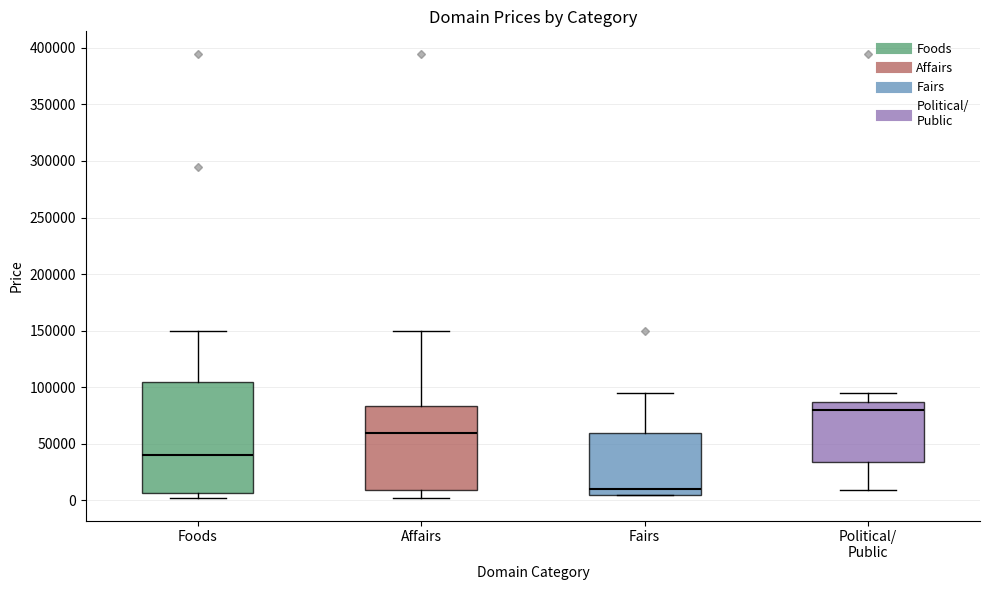

Which box's median line is the lowest?

Fairs